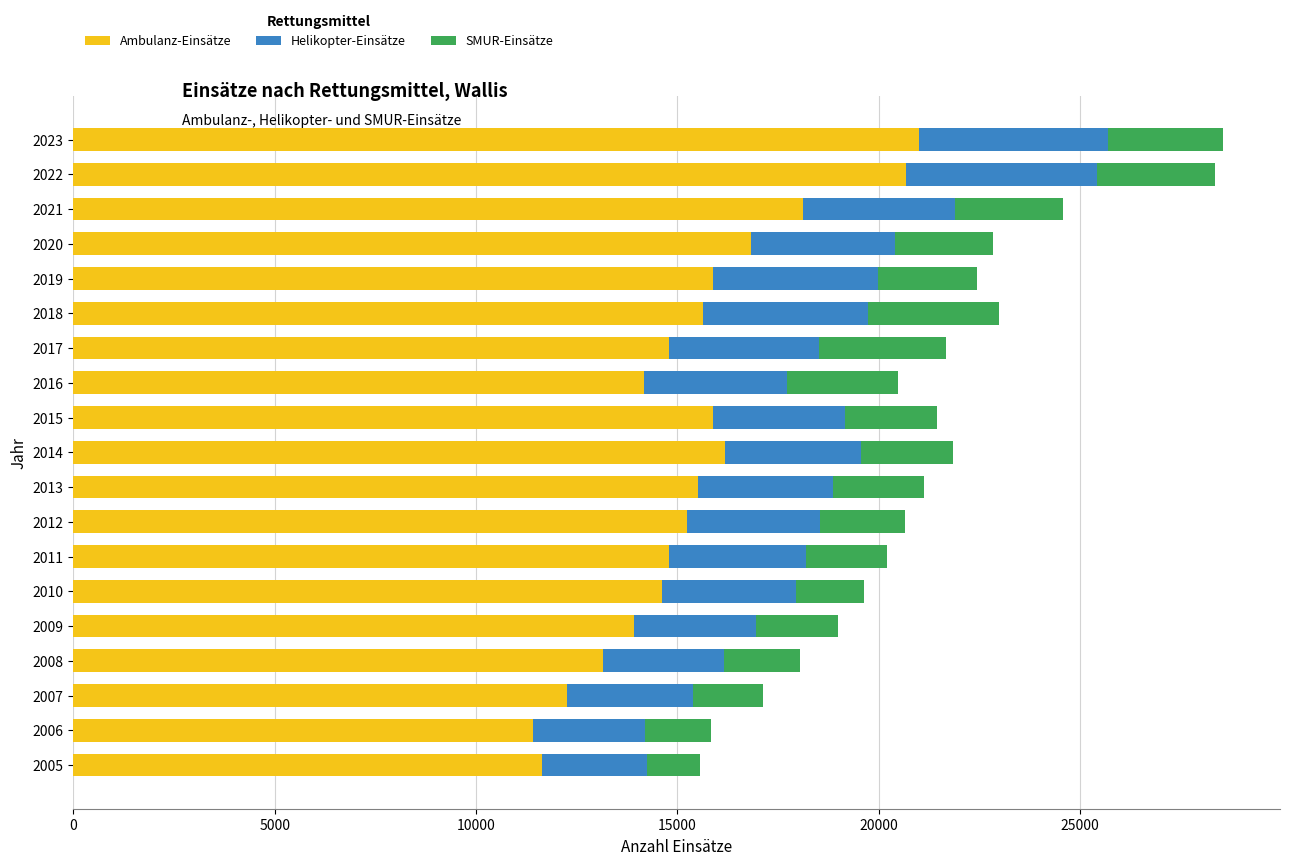

What is the highest value of the Ambulanz-Einsätze series?

21000